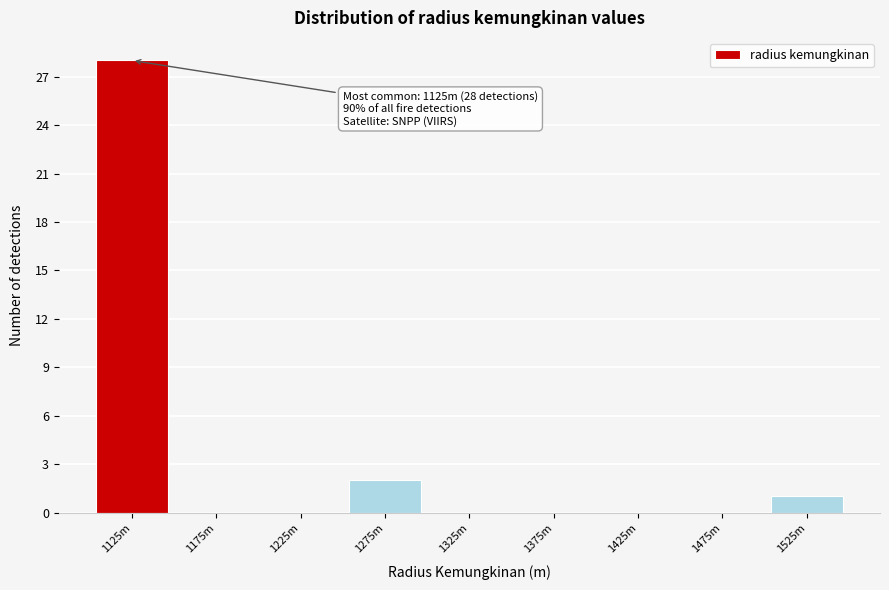

Reading left to right, transcribe all the data shown in this chart.

1125m=28	1175m=0	1225m=0	1275m=2	1325m=0	1375m=0	1425m=0	1475m=0	1525m=1